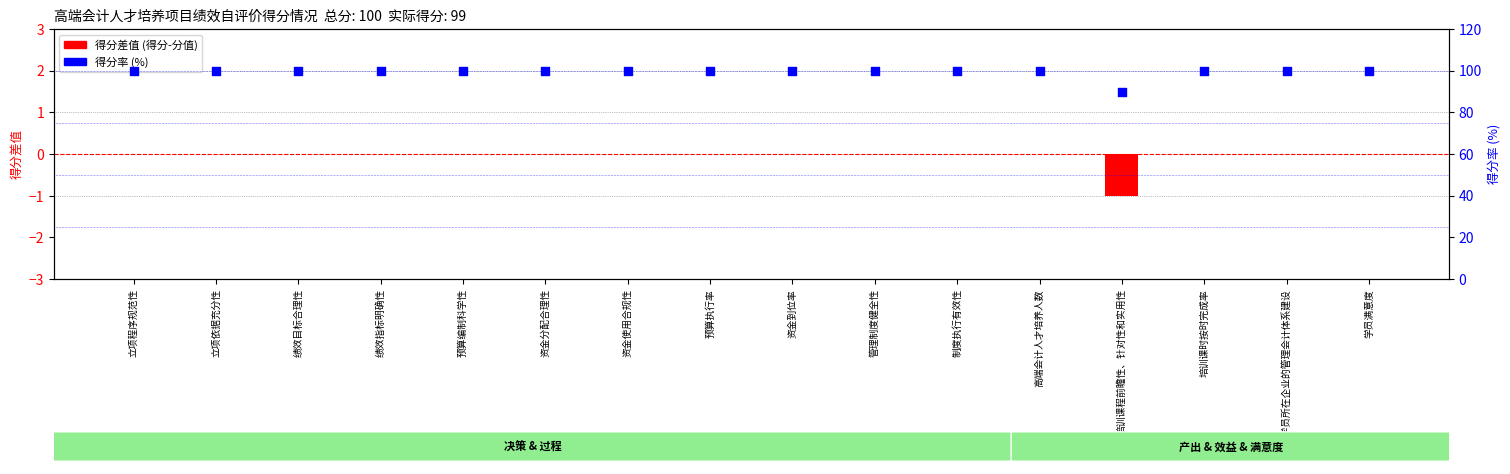

Which series reaches the minimum Y coordinate?

得分差值